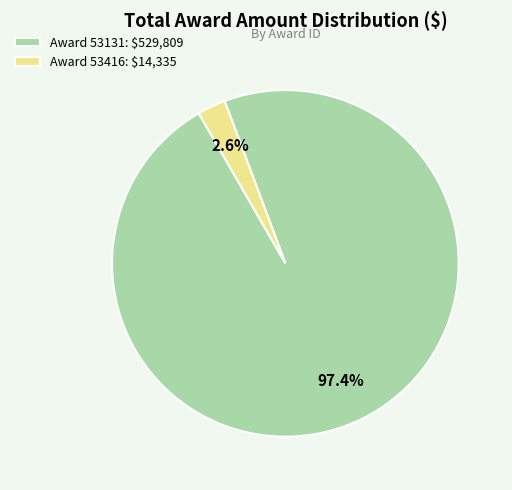

What percentage is NOT represented by Award 53131: $529,809?

2.6%